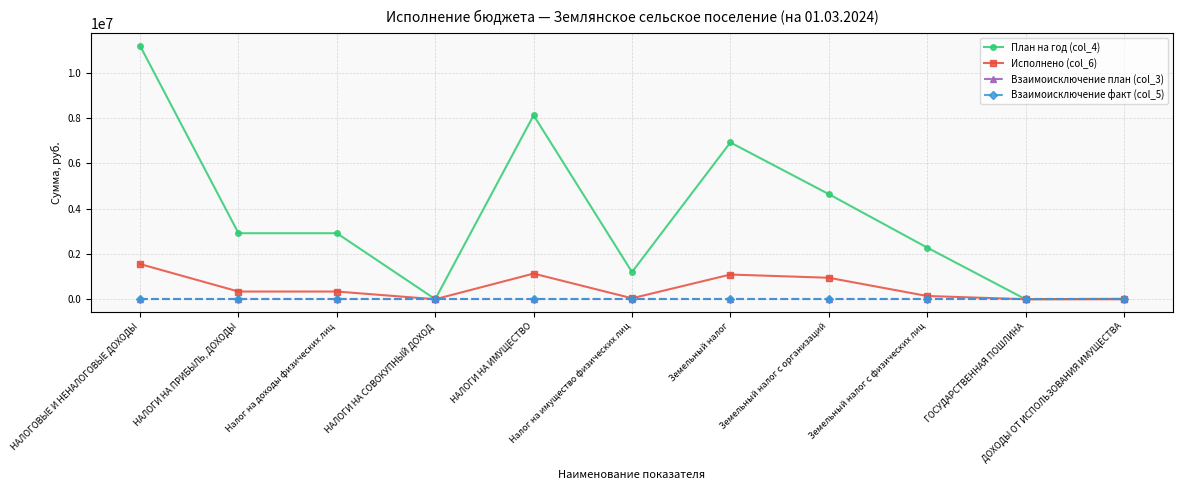

At how many categories does at least one series exceed 4737242?

3